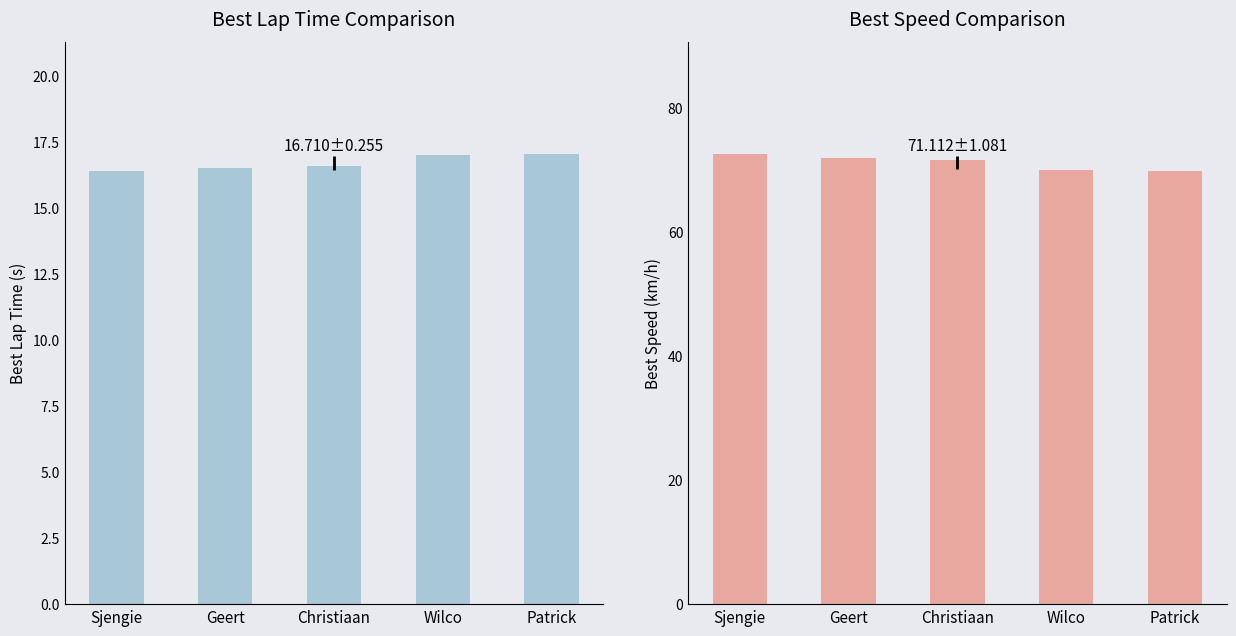

How many bars are there in total?

10